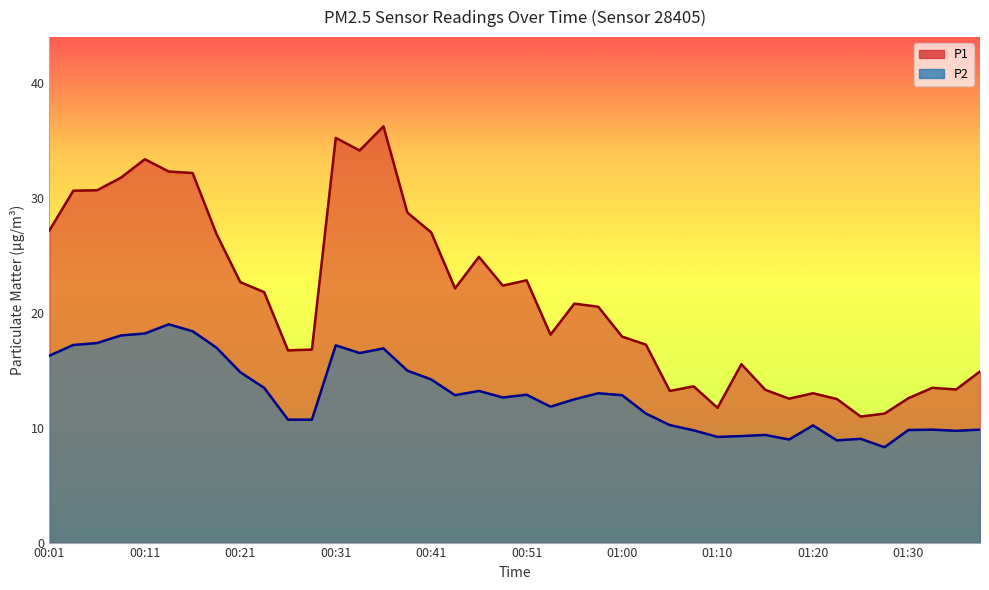

What is the difference between the maximum and minimum values in the P2 series?

10.7